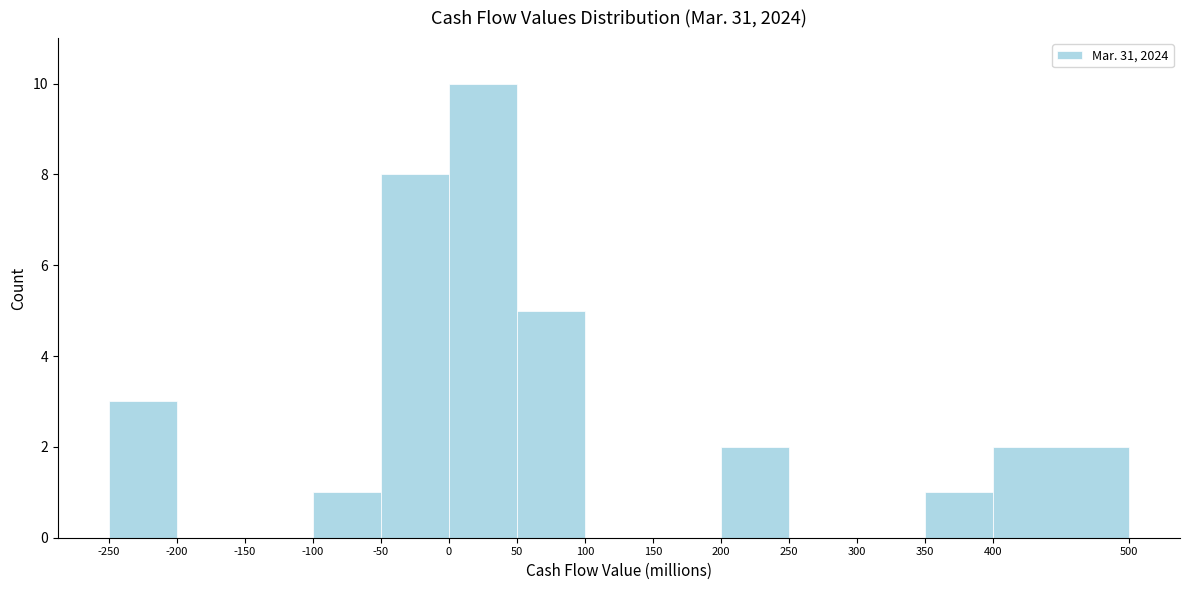

What is the height of the bar covering 50 to 100 on the x-axis? The values are not printed on the chart, so give them approximately, as read against the axis.

5